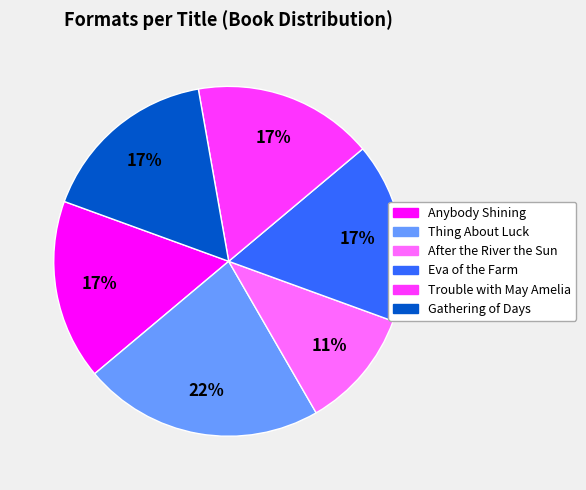

To the nearest percent, what portion does Gathering of Days represent?

17%